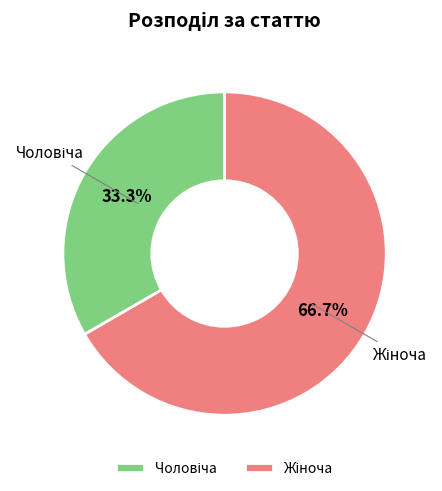

Is there any slice that represents more than half of the pie?

Yes